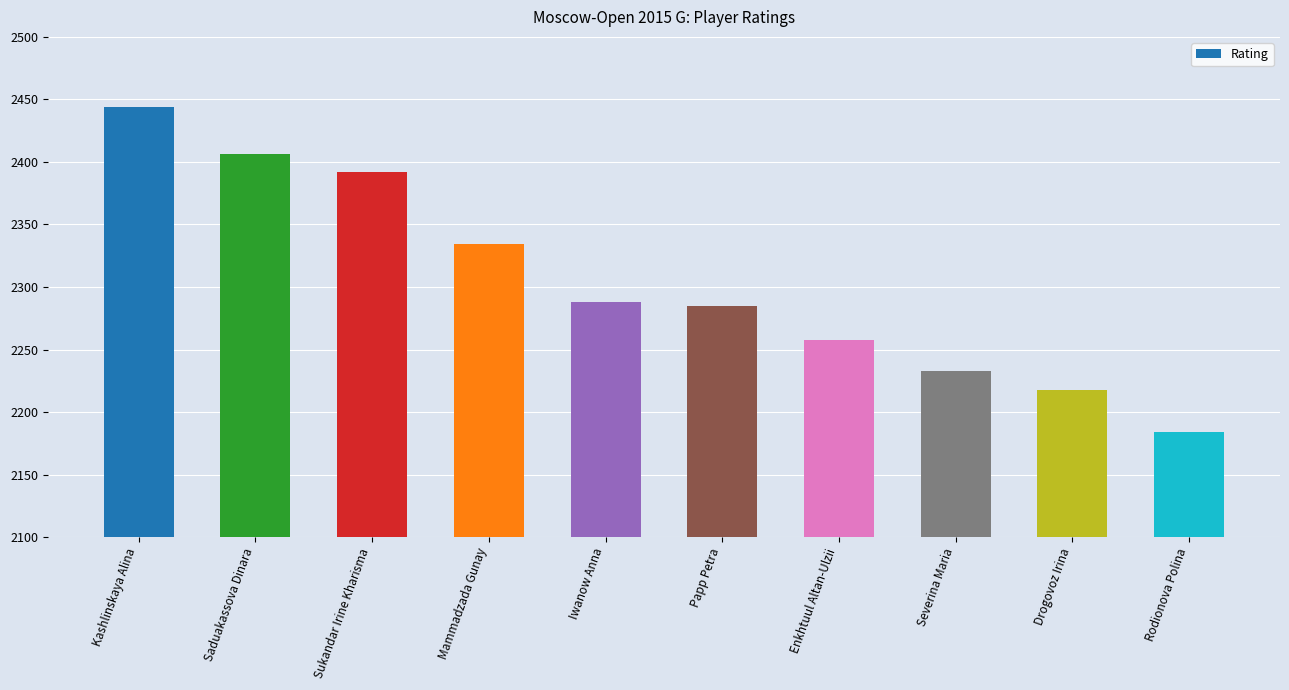

Reading right to left, list all the values displayed in this chart.

2184	2218	2233	2258	2285	2288	2334	2392	2406	2444